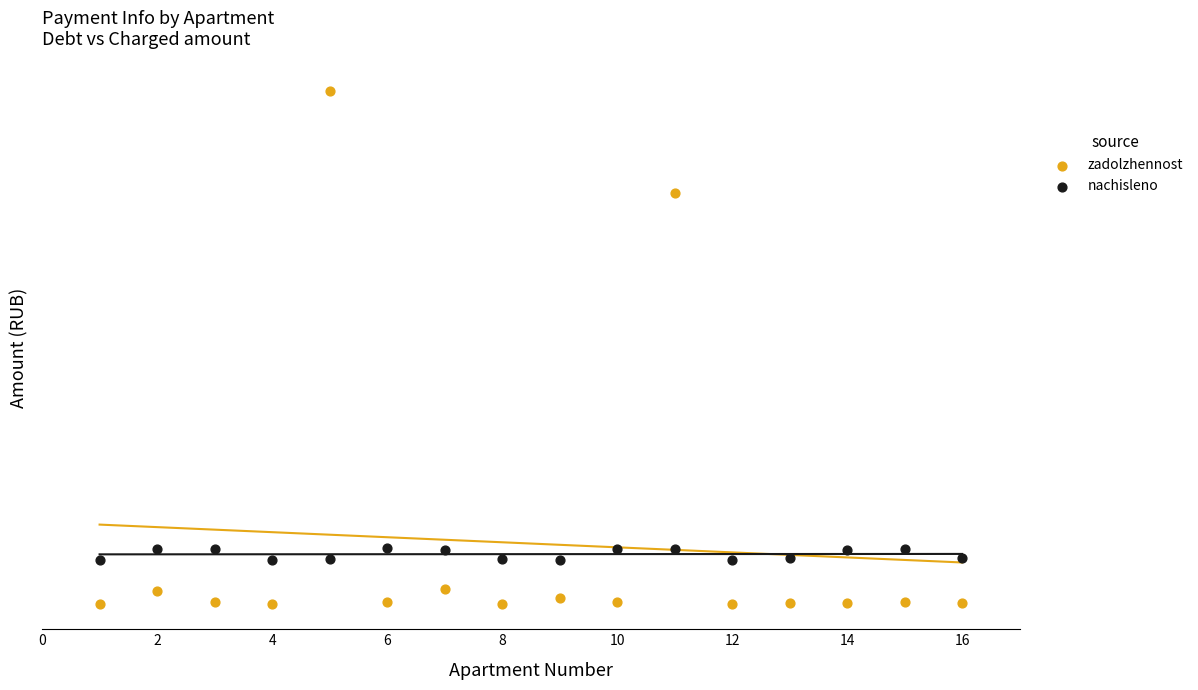

What are all the series names shown in the legend?

zadolzhennost, nachisleno